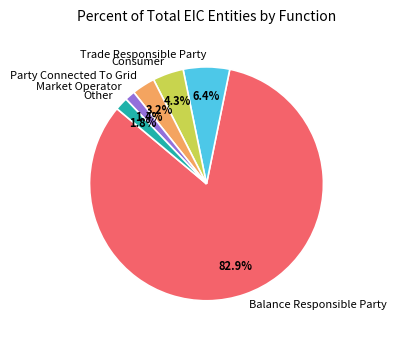

Is the sum of Other and Trade Responsible Party greater than half?

No